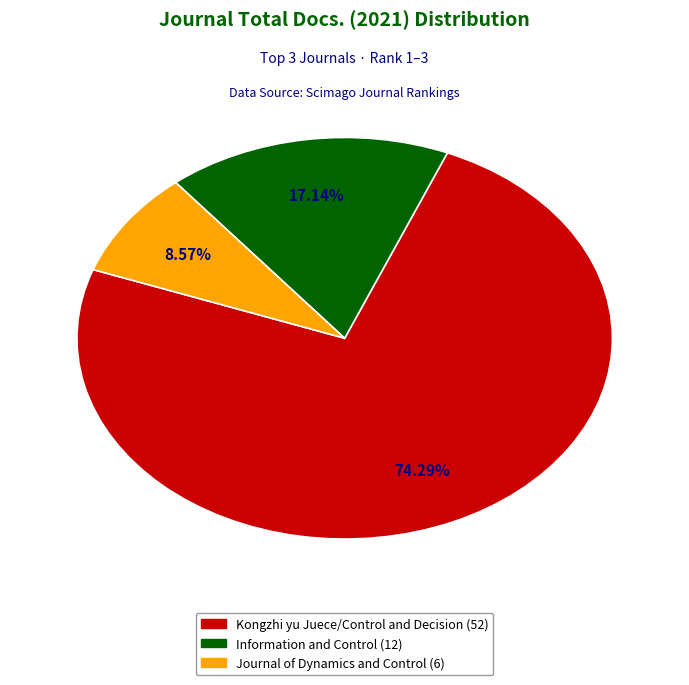

What is the majority slice?

Kongzhi yu Juece/Control and Decision